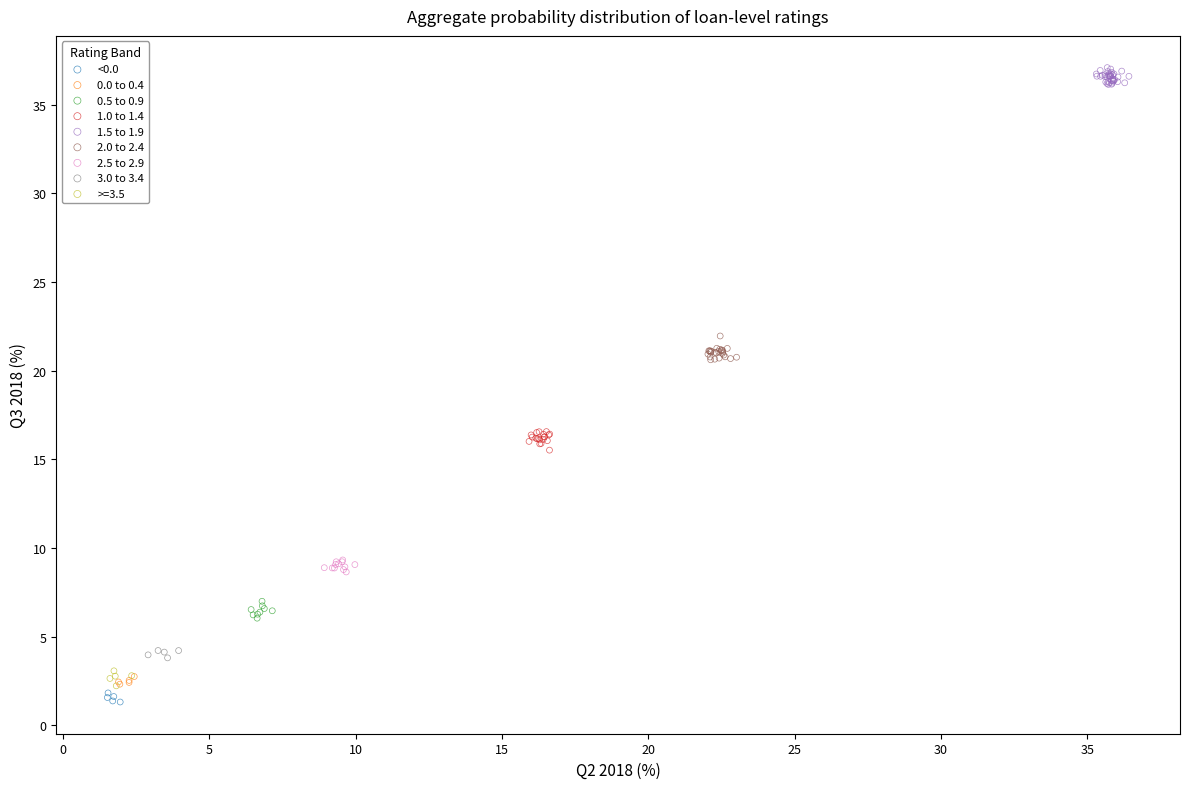

Which series reaches the maximum Y coordinate?

1.5 to 1.9